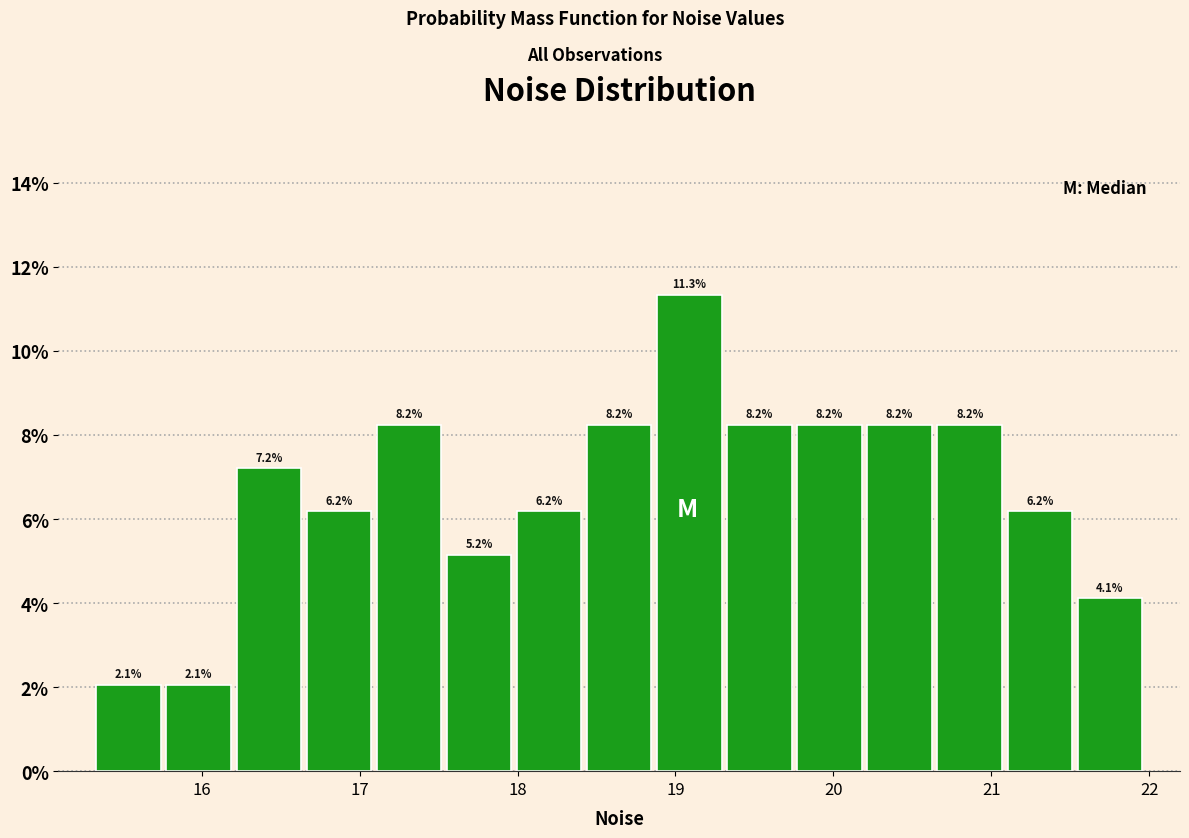

What is the height of the bar covering 16.6 to 17.1 on the x-axis? The bar edges are not printed on the chart, so give them approximately, as read against the axis.

6.2